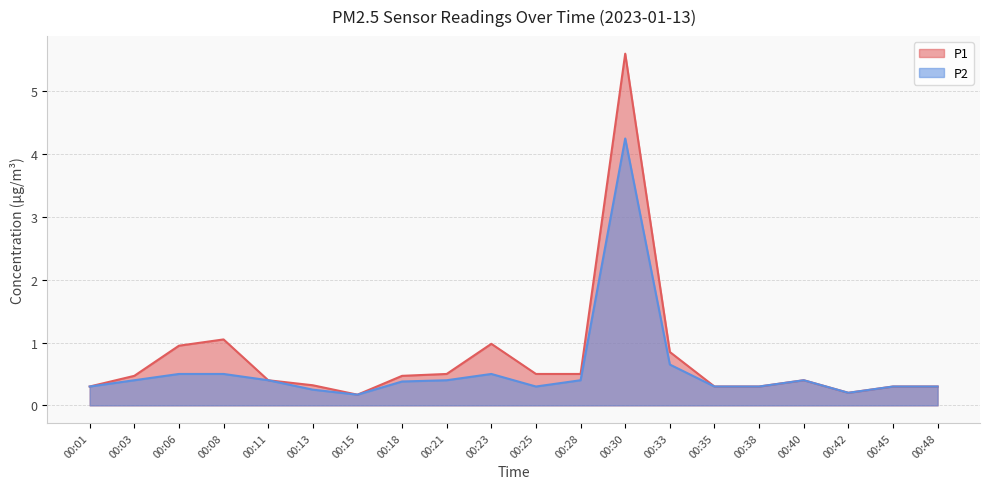

What are all the series names shown in the legend?

P1, P2